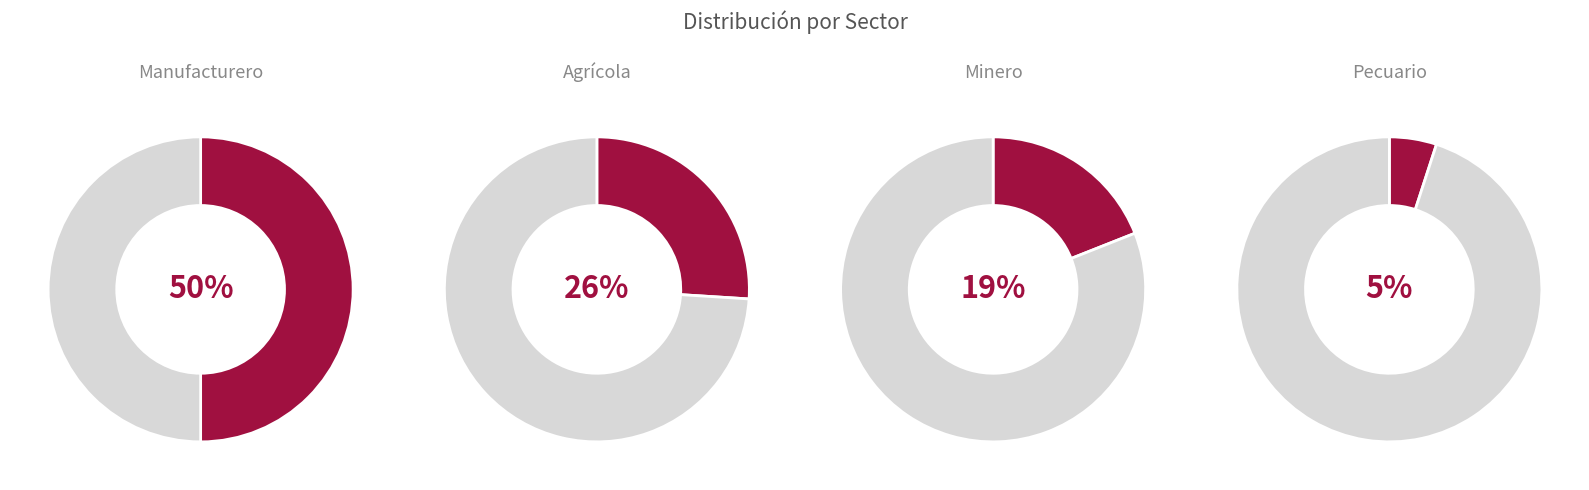

How many segments does this pie chart have?

4